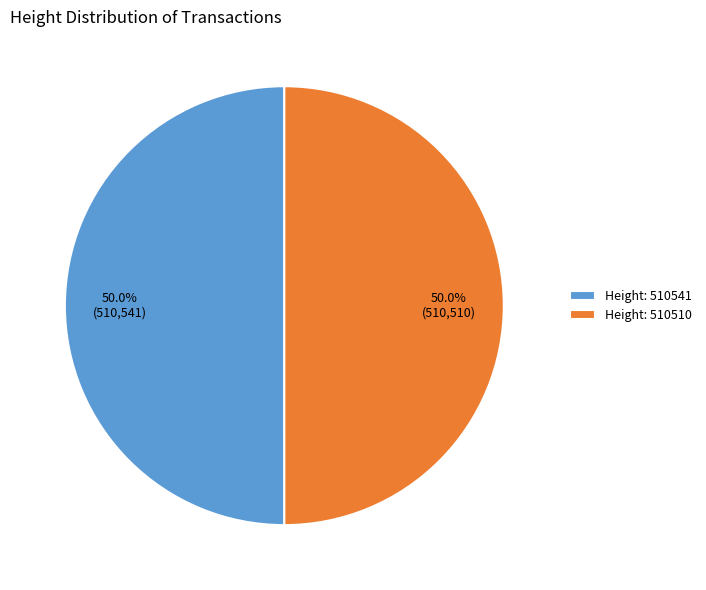

Is the sum of Height: 510510 and Height: 510541 greater than half?

Yes